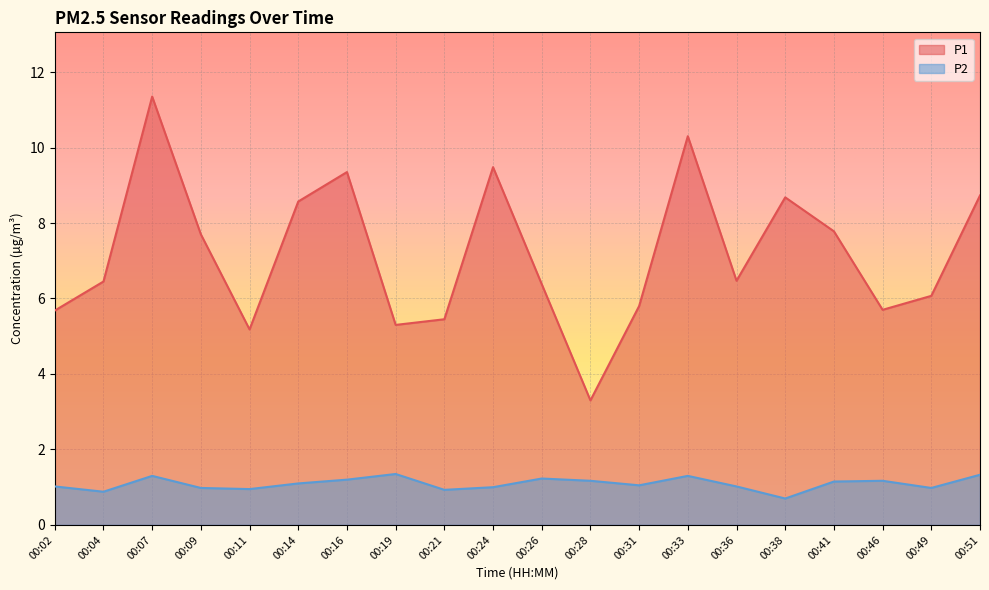

True or false: P1 has more than 1 points higher than both neighbors.

True